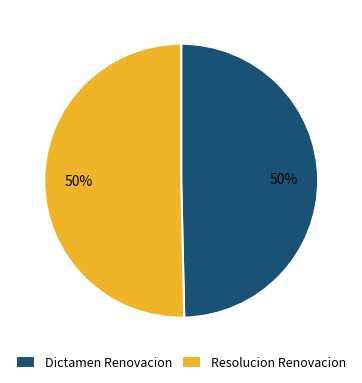

Combined, do Resolucion Renovacion and Dictamen Renovacion account for over 50%?

Yes